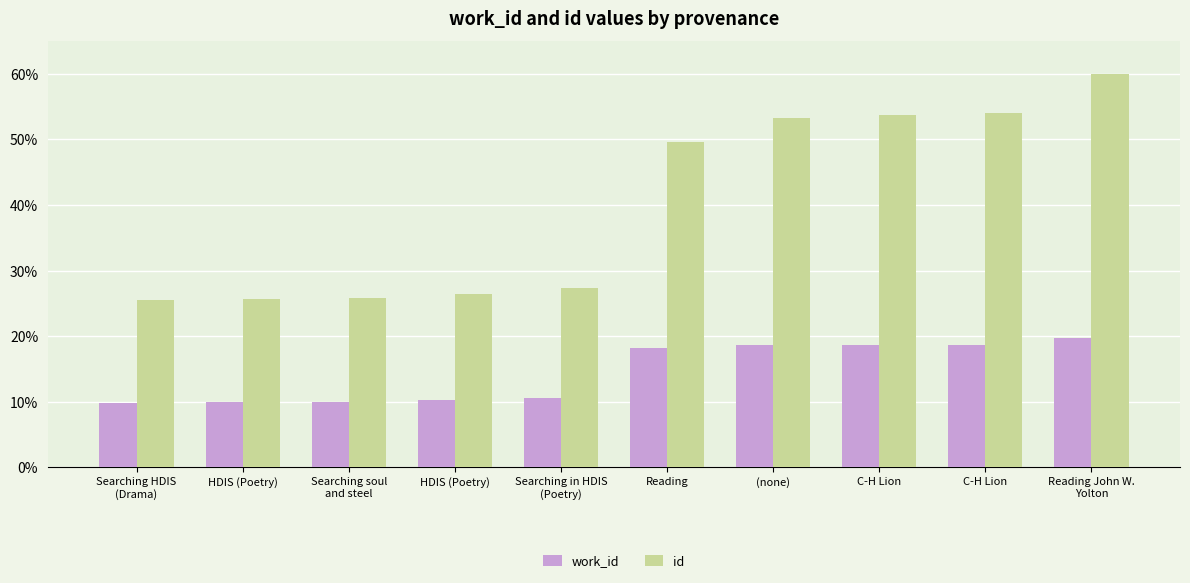

How many values in the work_id series are below 18?

5